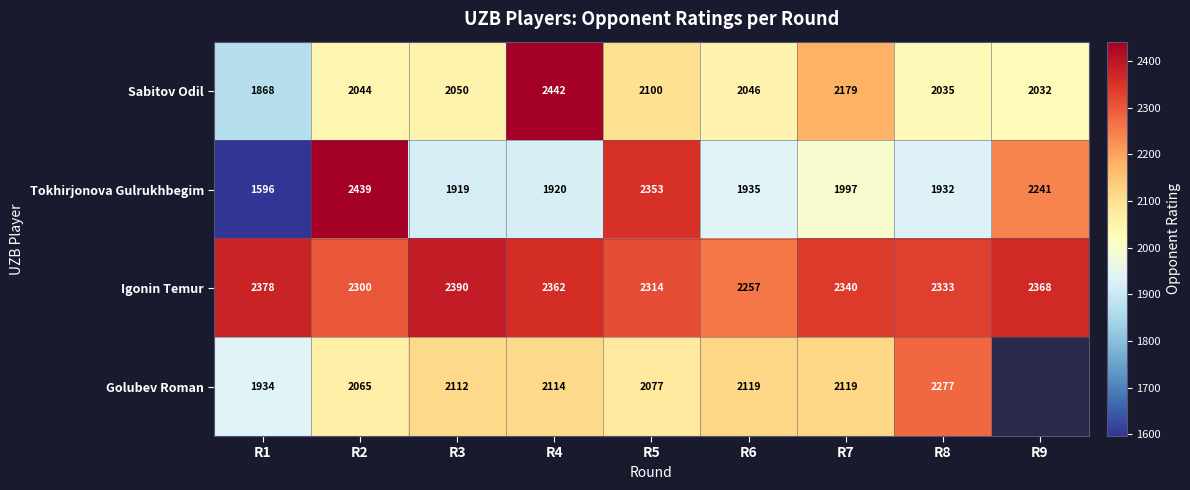

At how many categories does at least one series exceed 2280?

8